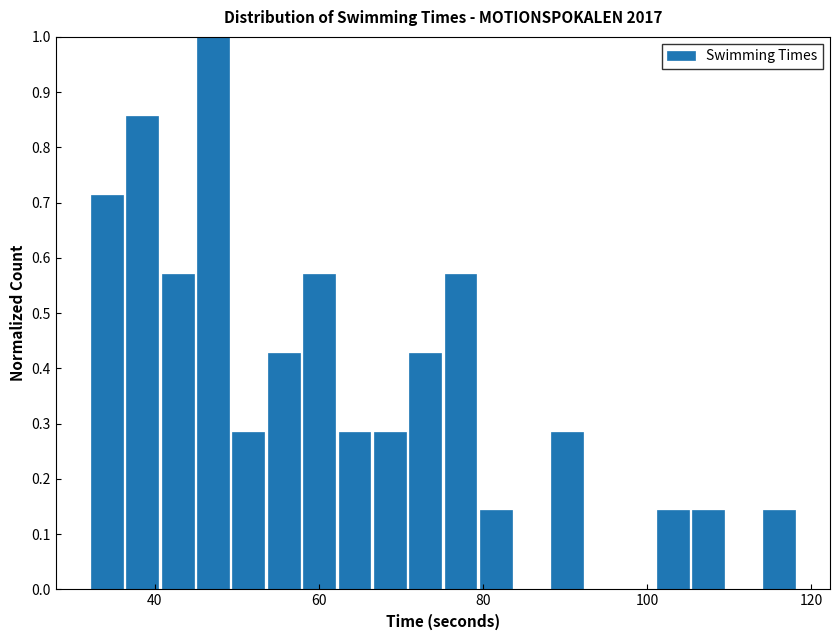

Read against the x-axis, roughly where is the centre of the tallest bar?

48